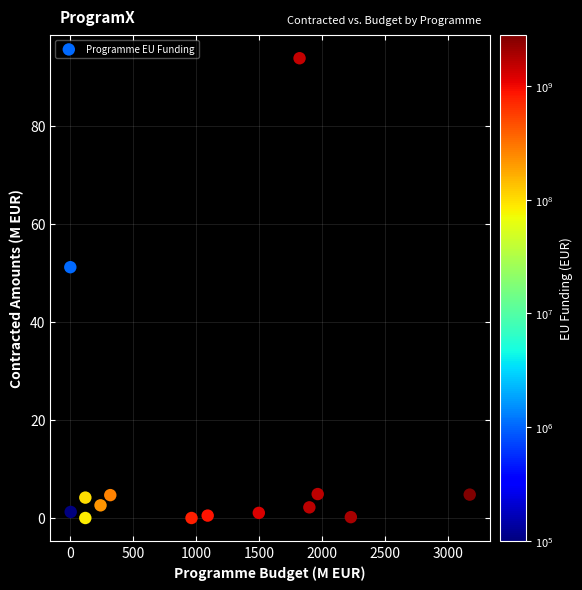

What Y value in the scatter plot is closest to 46?

51.1